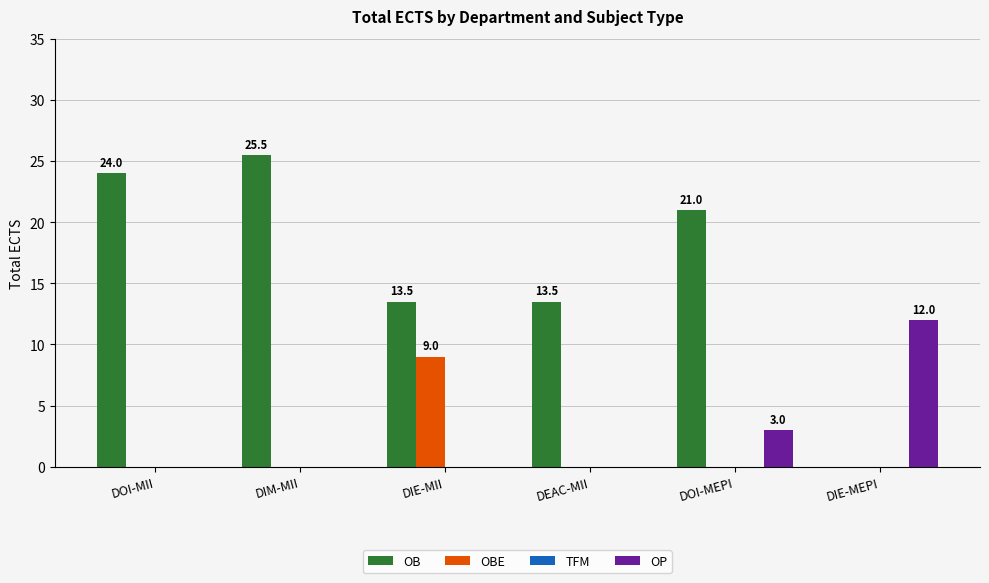

At which category is the sum across all series the highest?

DIM-MII